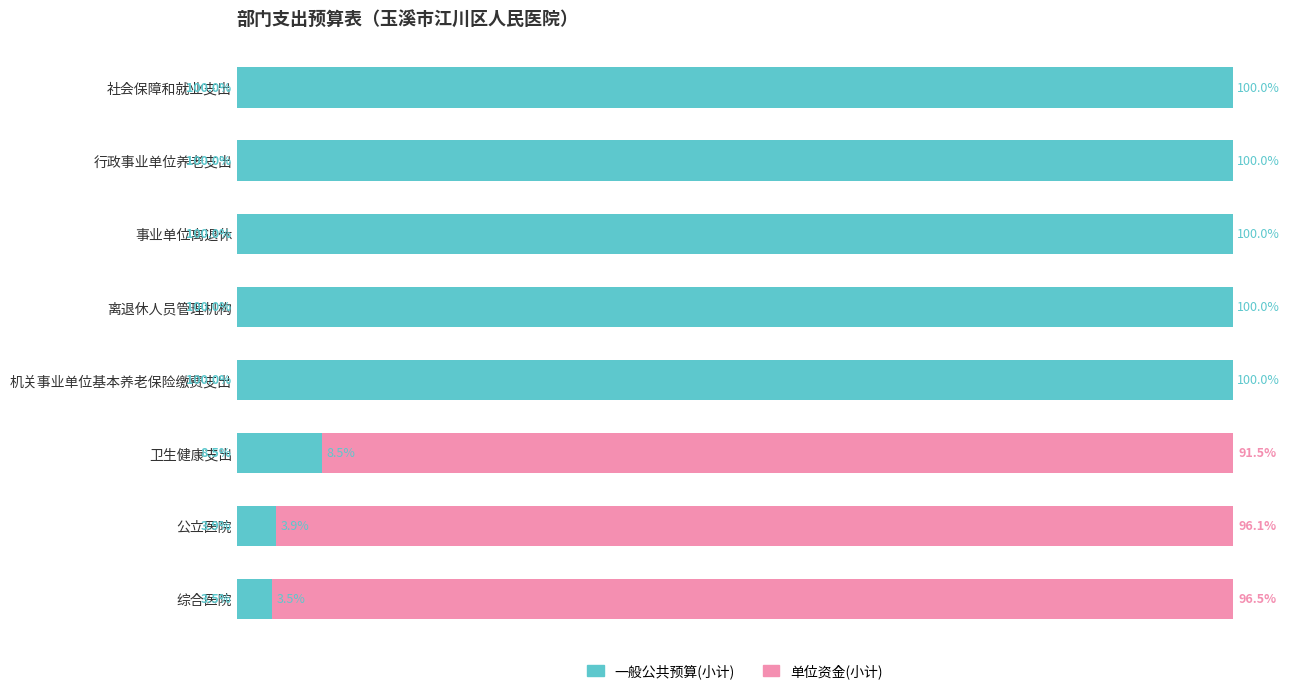

Where is 一般公共预算(小计) nearest to the value 51?

卫生健康支出